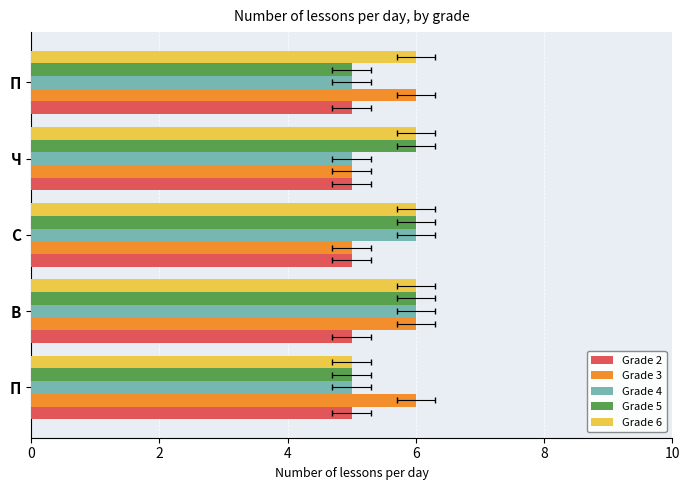

At how many categories does at least one series exceed 3?

5